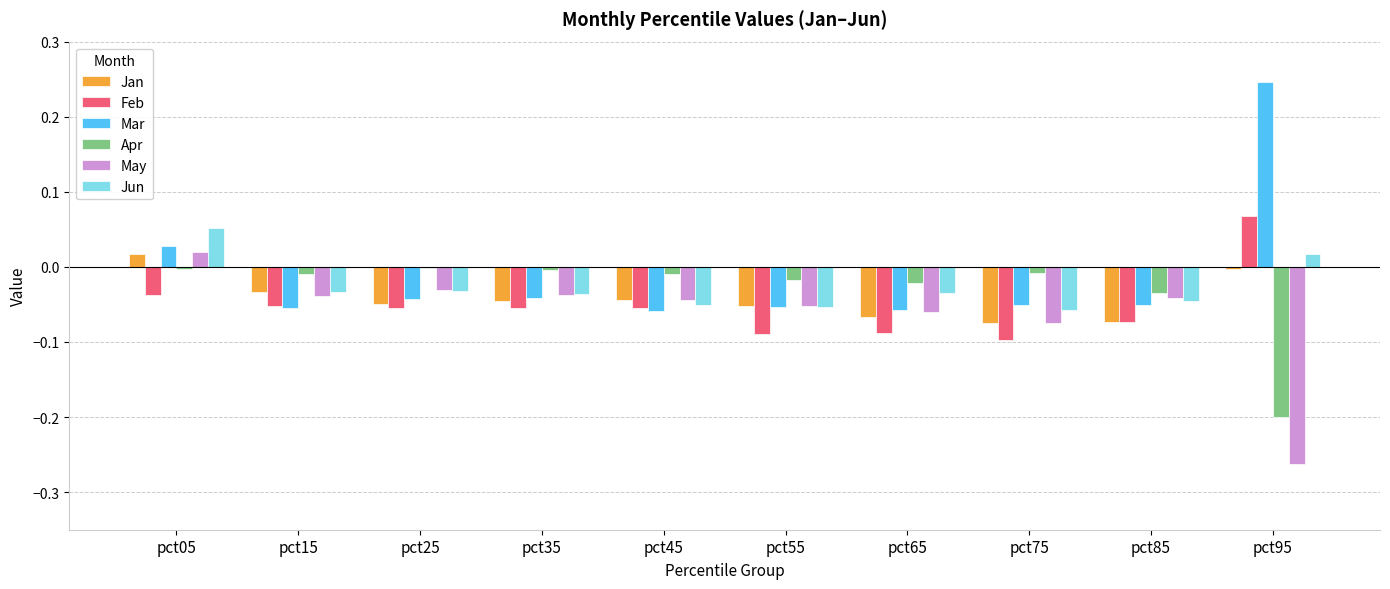

Are the bars grouped side by side (vs. stacked)?

Yes